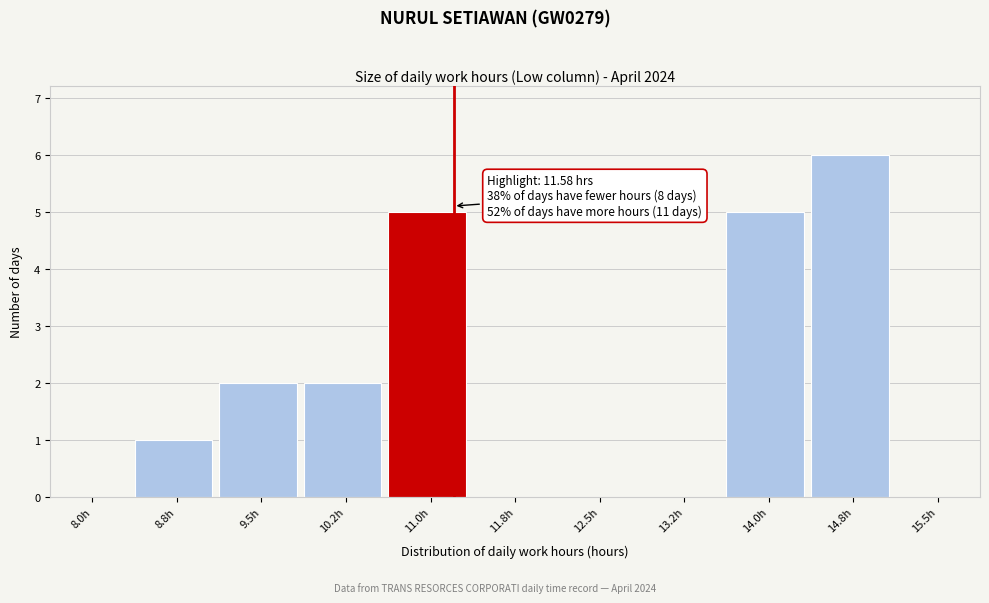

Reading left to right, extract all data points from this chart.

8.0h=0	8.8h=1	9.5h=2	10.2h=2	11.0h=5	11.8h=0	12.5h=0	13.2h=0	14.0h=5	14.8h=6	15.5h=0